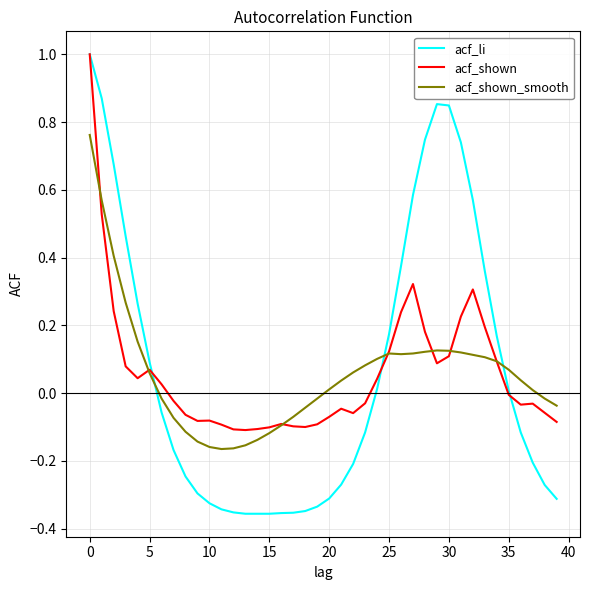

What is the highest value of the acf_li series?

1.0